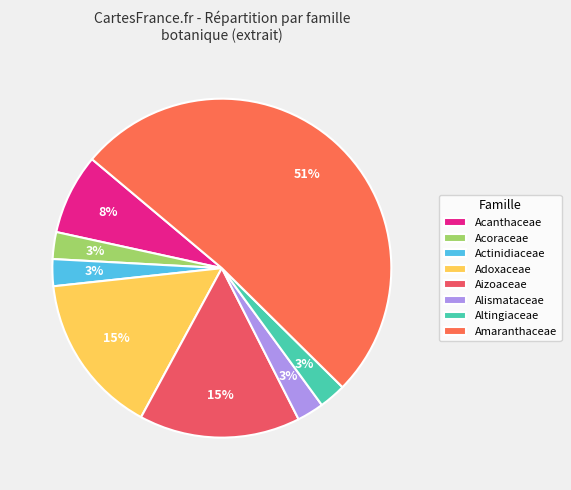

What is the majority slice?

Amaranthaceae